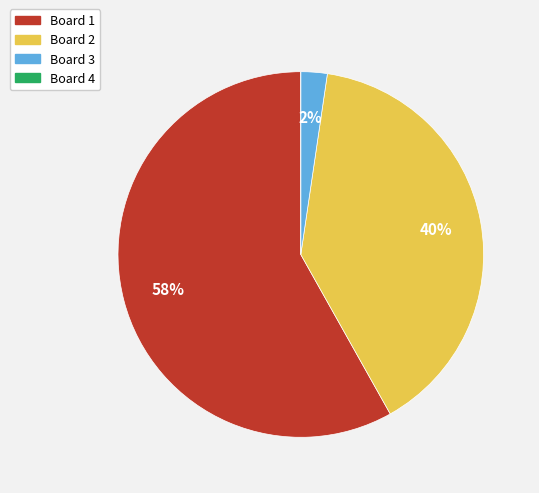

Is there any slice that represents more than half of the pie?

Yes